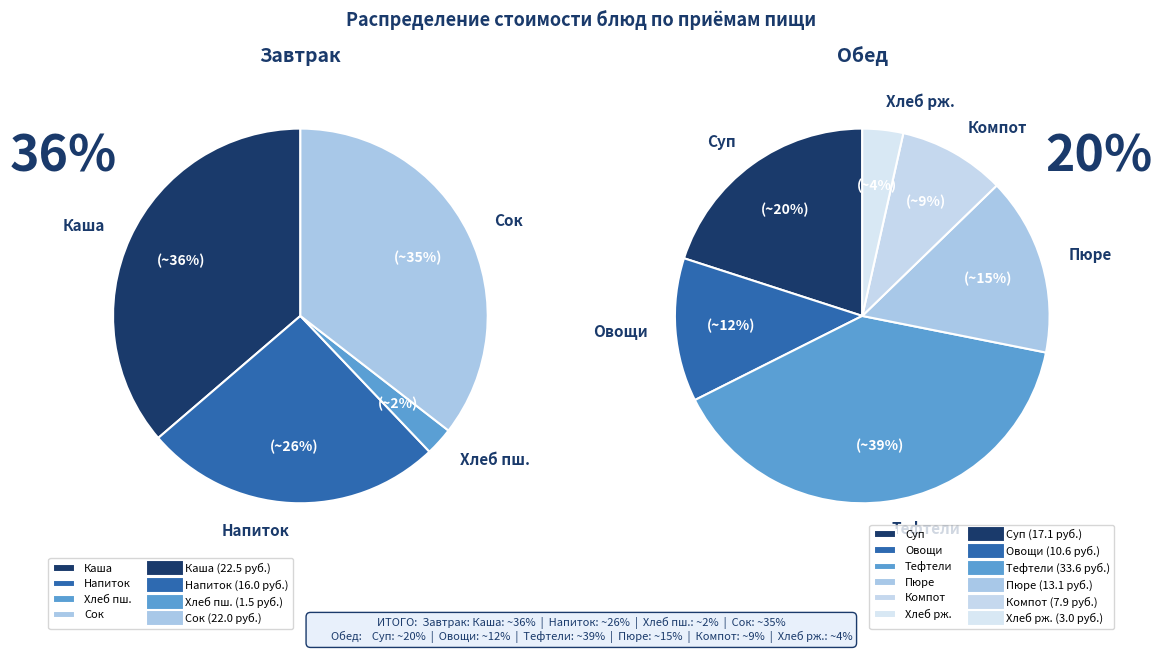

To the nearest percent, what is the combined percentage of Каша вязкая молочная овсяная and Суп овощной?

27%